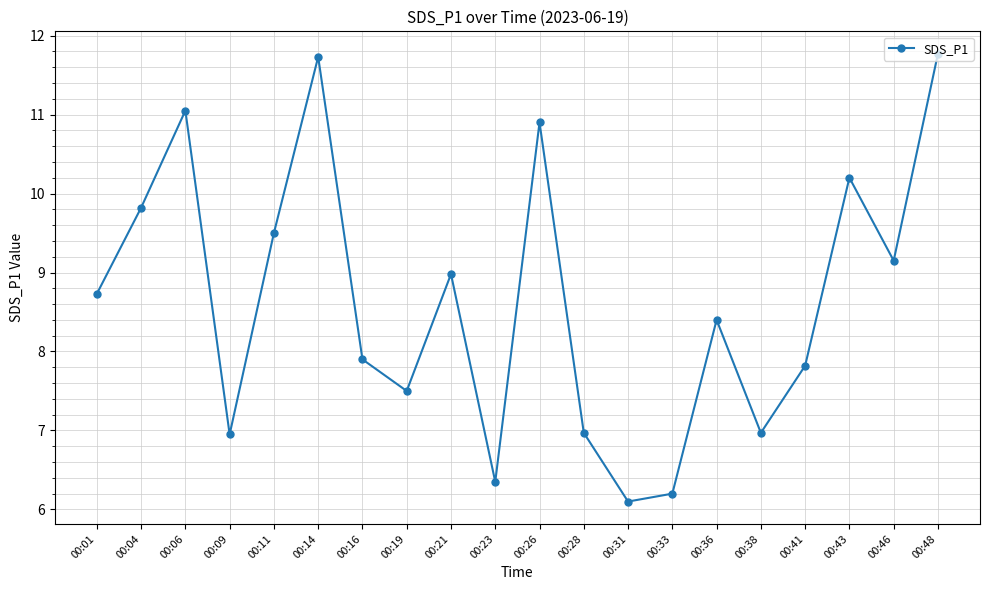

The value at 00:33 is 6.2. True or false?

True